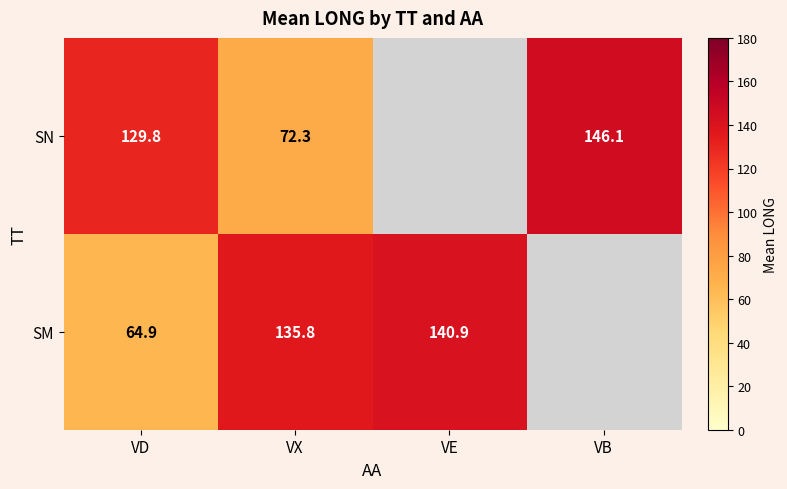

At VD, list the series in order from smallest to largest.

SM, SN